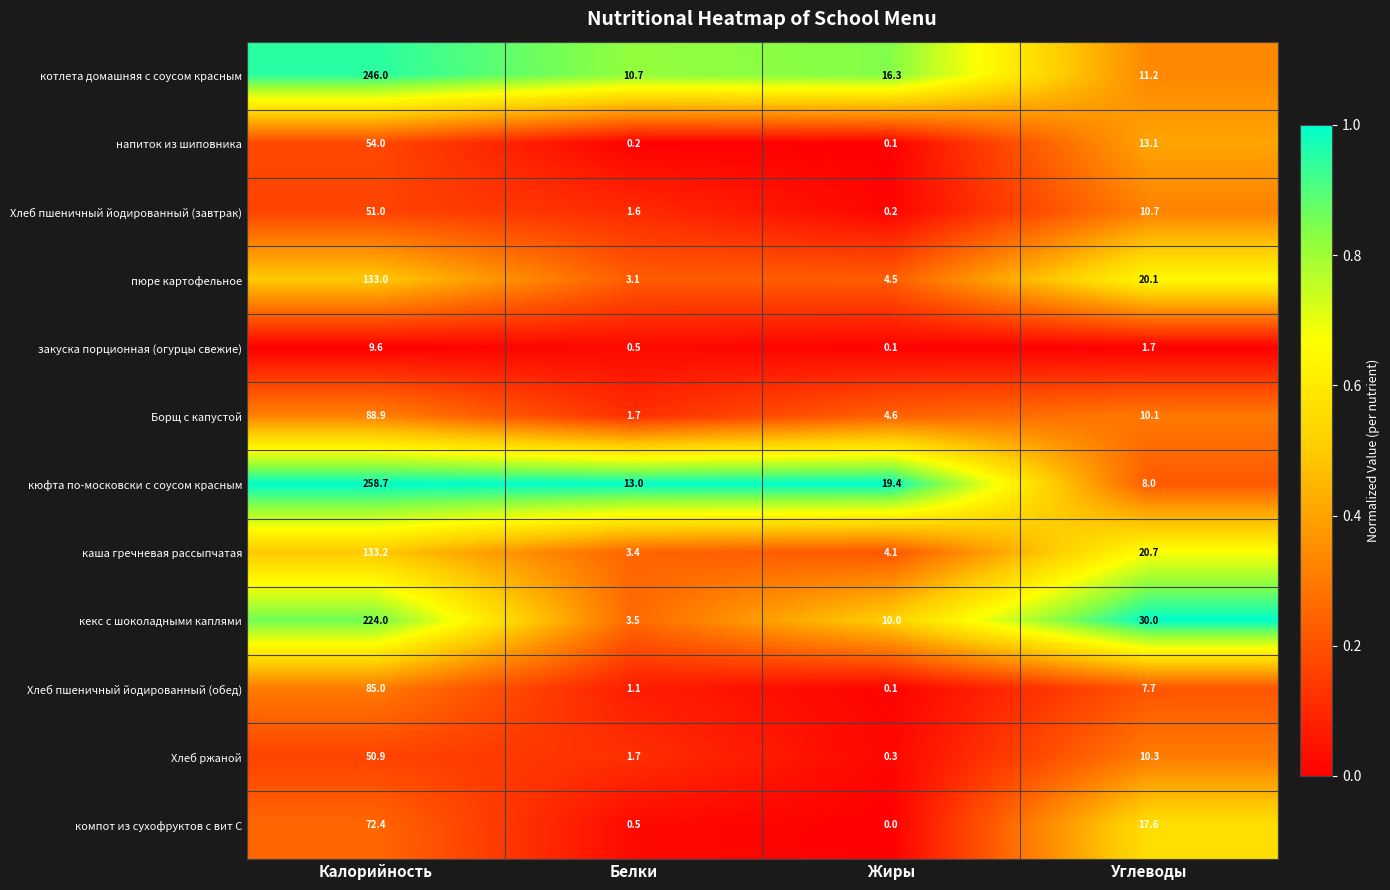

At which label does кюфта по-московски с соусом красным first exceed 19?

Калорийность